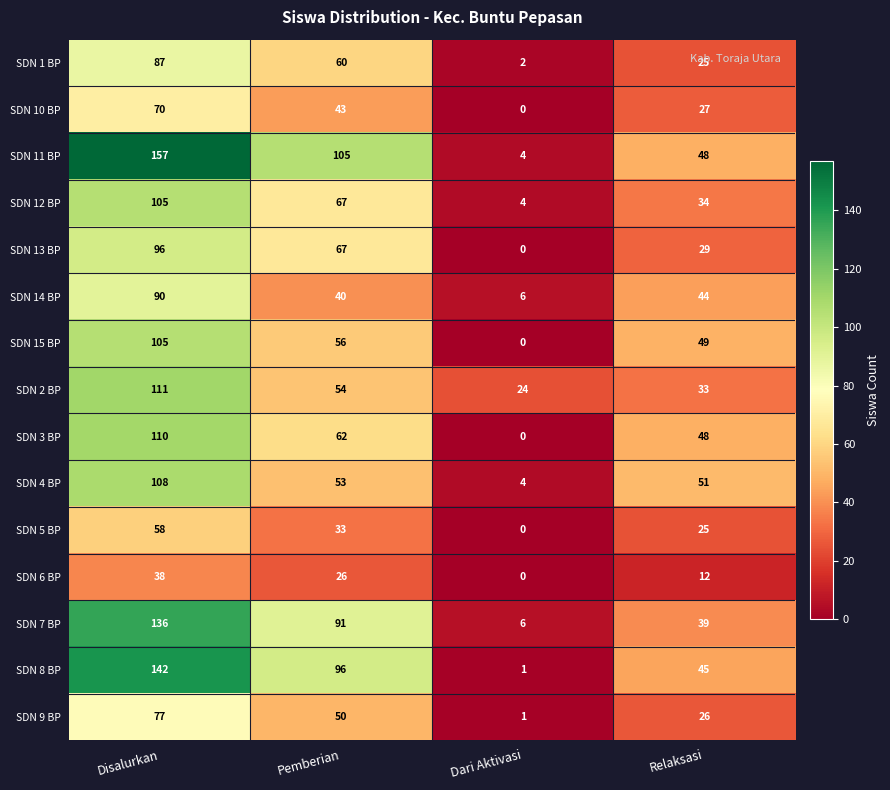

What is the difference between the highest and lowest values at Relaksasi?

39